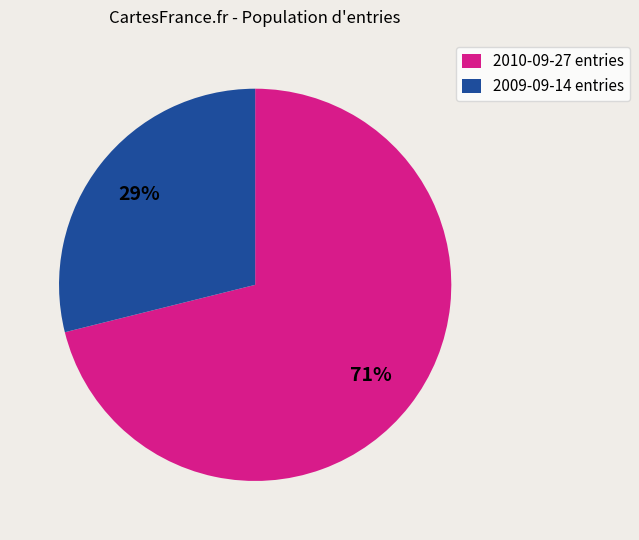

To the nearest percent, what percentage of the pie is 2010-09-27 entries?

71%